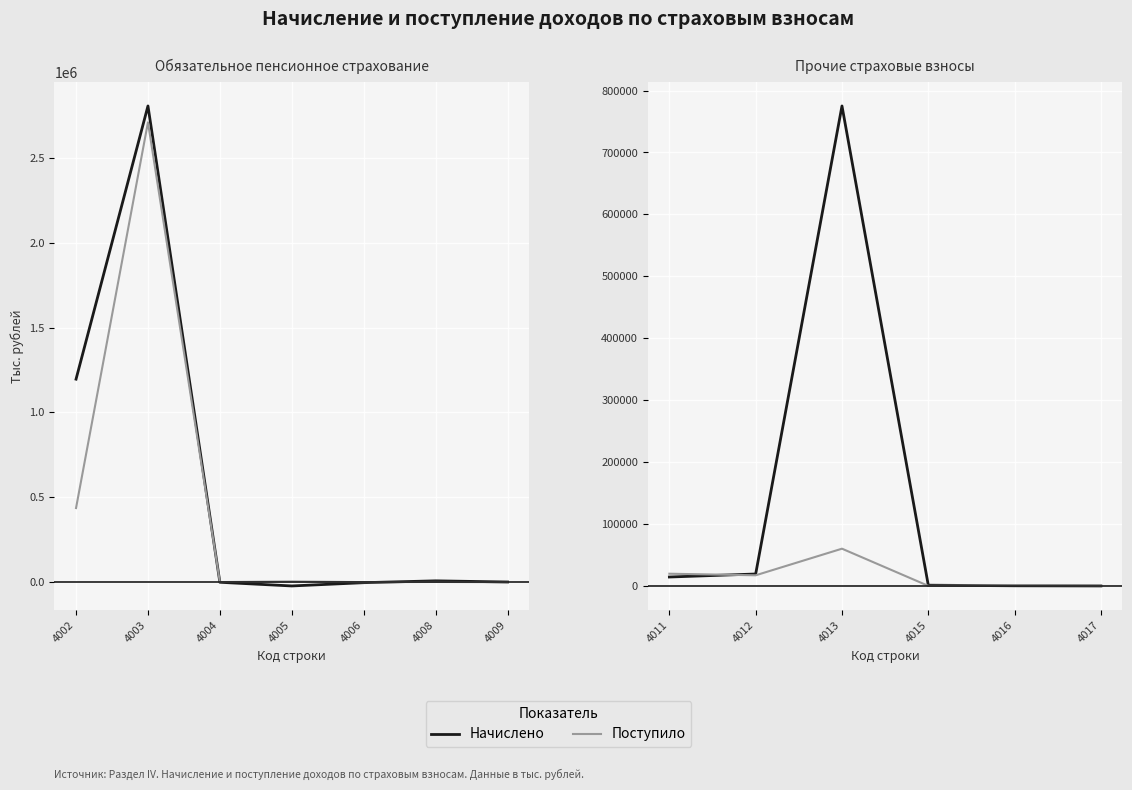

How many distinct data groups are displayed?

2